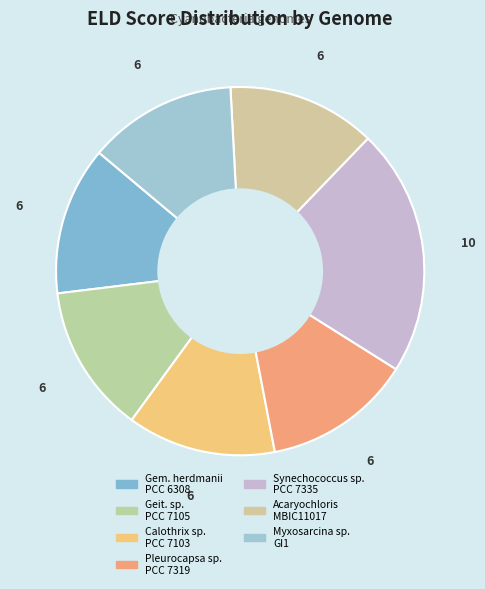

How many slices are in this pie chart?

7